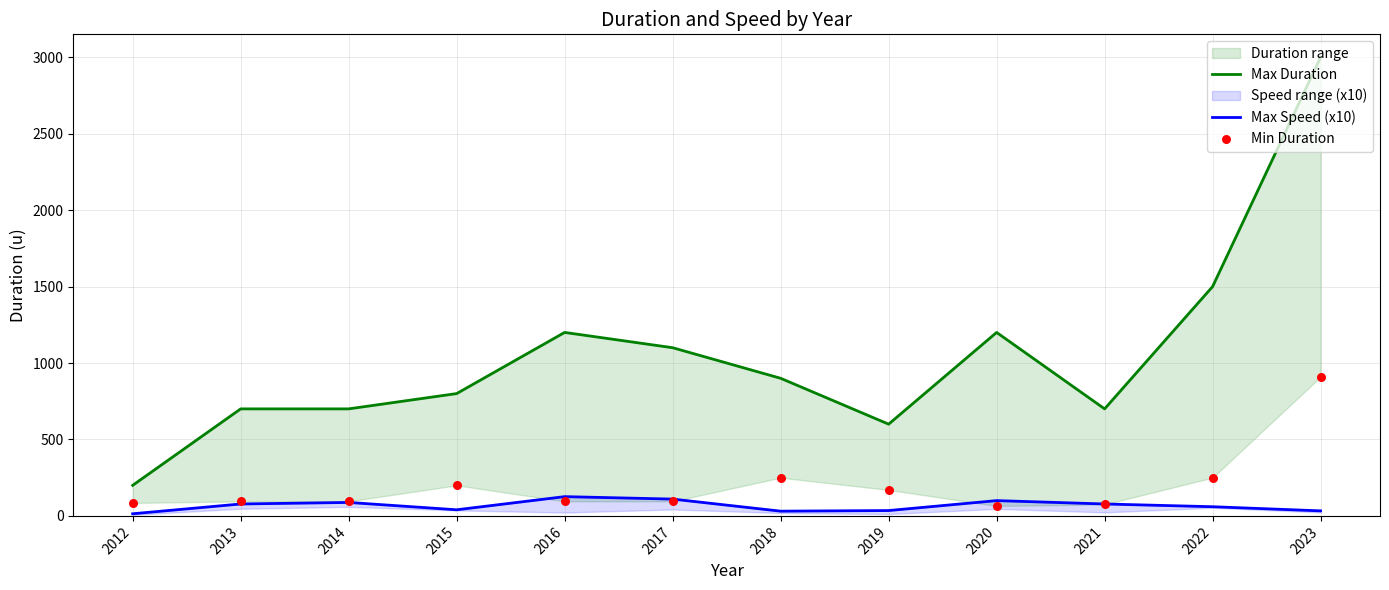

Which series contains the highest Y value?

Max Duration